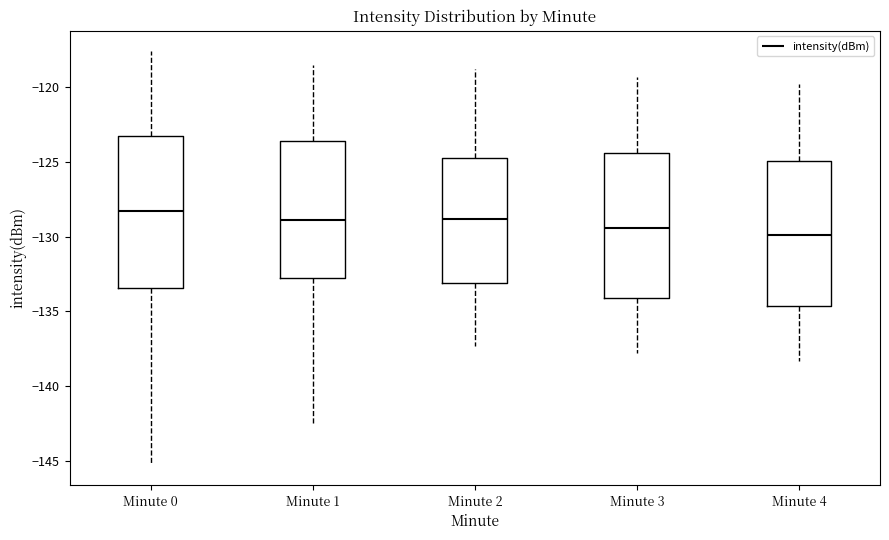

Reading left to right, read every box against the y-axis: the position of its median line, the range the box covers, and the ends of its whiskers. The values are not printed on the chart, so give them approximately, as read against the axis.

Minute 0: median -128.5, box -133.5 to -123.5, whiskers -145.5 to -117.5
Minute 1: median -129.0, box -133.0 to -123.5, whiskers -142.5 to -118.5
Minute 2: median -129.0, box -133.0 to -124.5, whiskers -137.5 to -119.0
Minute 3: median -129.5, box -134.0 to -124.5, whiskers -138.0 to -119.5
Minute 4: median -130.0, box -134.5 to -125.0, whiskers -138.5 to -120.0